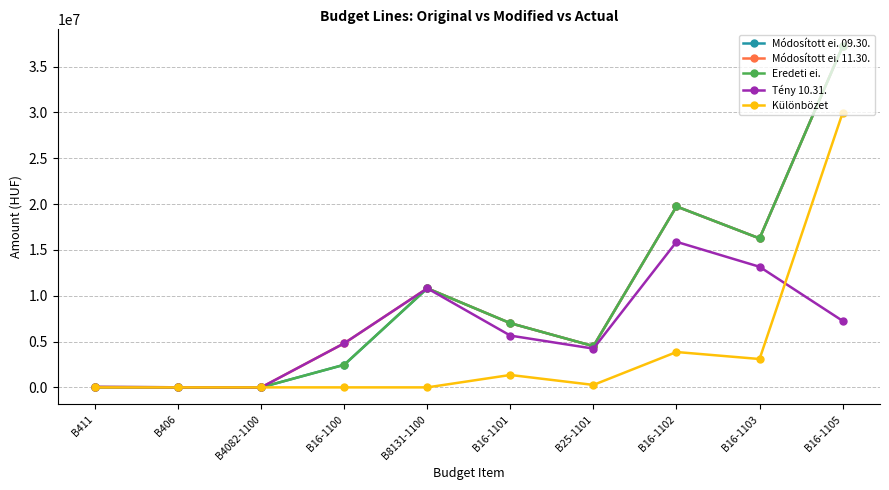

What is the label of the 8th point from the right?

B4082-1100